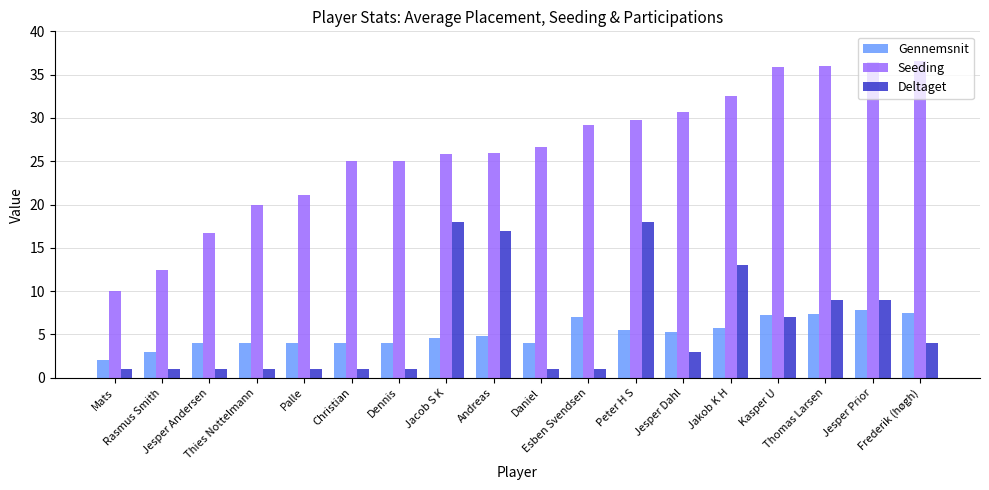

What is the highest value of the Gennemsnit series?

7.8